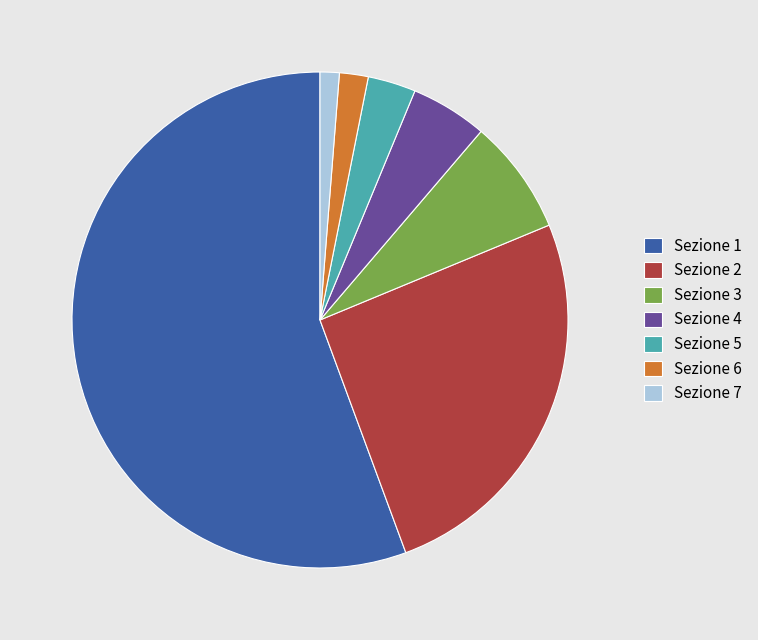

Combined, do Sezione 6 and Sezione 7 account for over 50%?

No